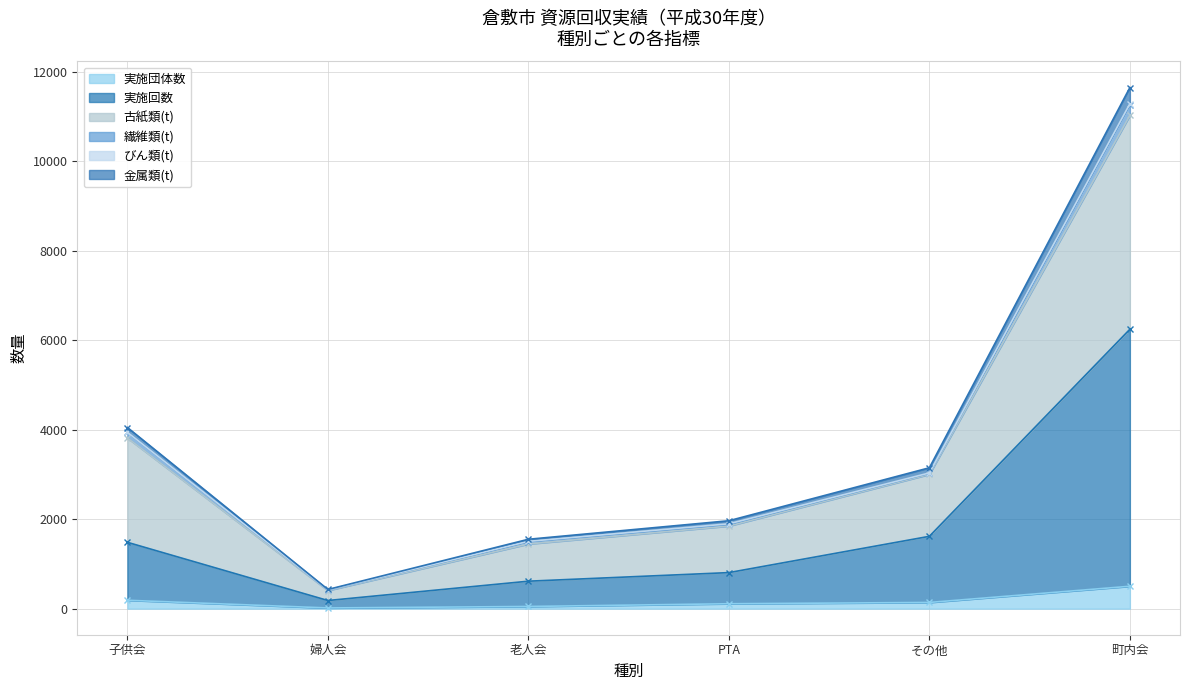

Is it true that 実施団体数 equals 501 at 町内会?

True